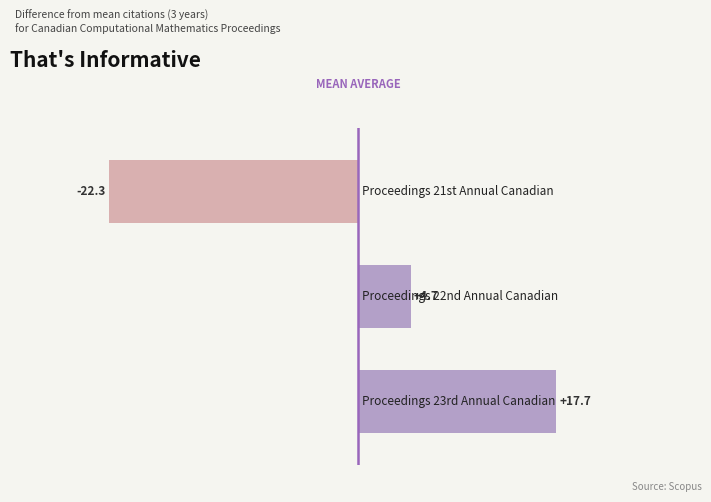

What is the smallest value displayed?

-22.3